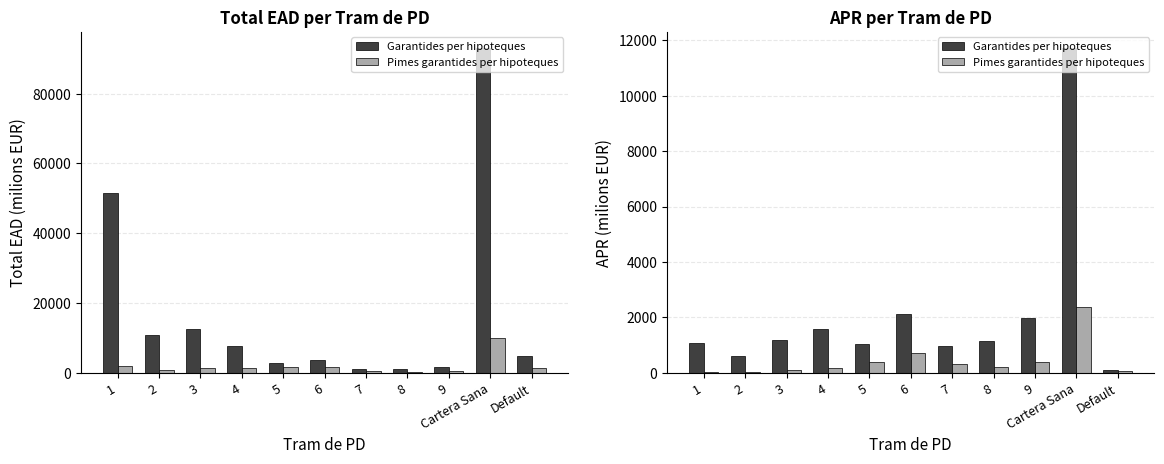

What is the difference between the maximum and minimum values in the Garantides per hipoteques series?

11599.7